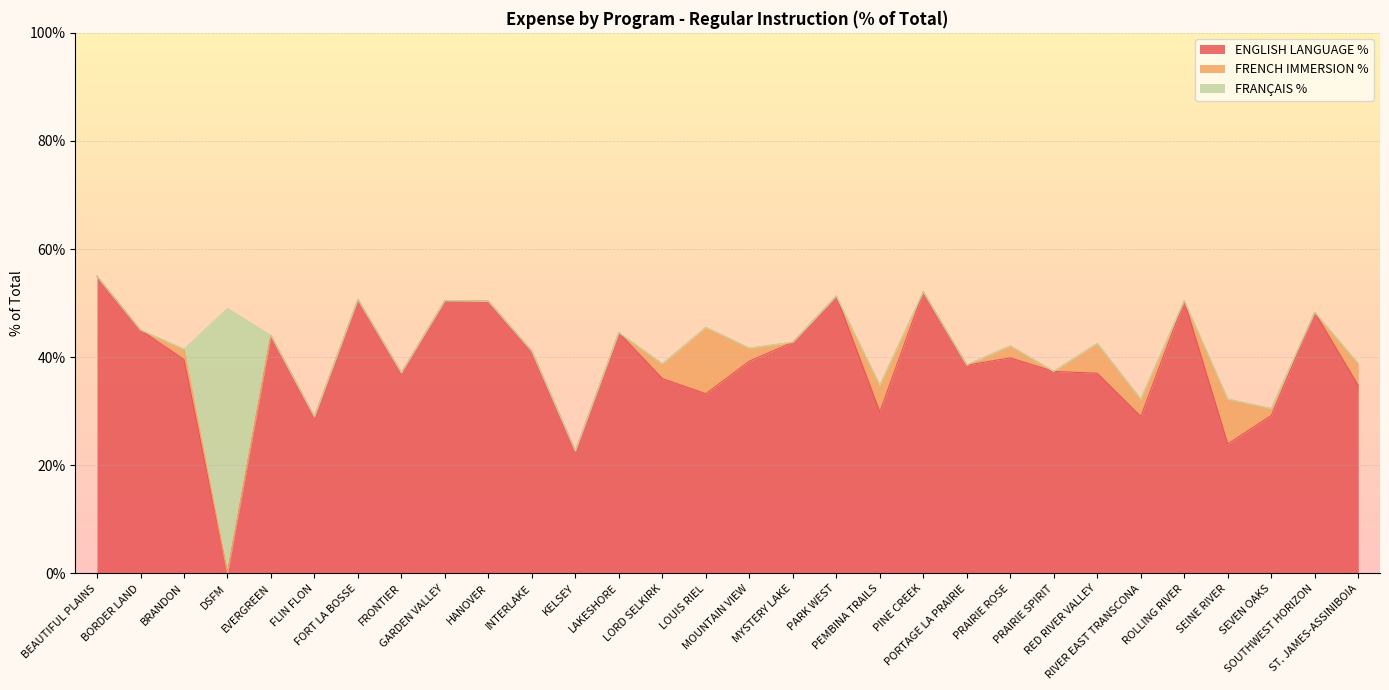

What is the sum of the FRENCH IMMERSION % values at LOUIS RIEL and RIVER EAST TRANSCONA?

15.5